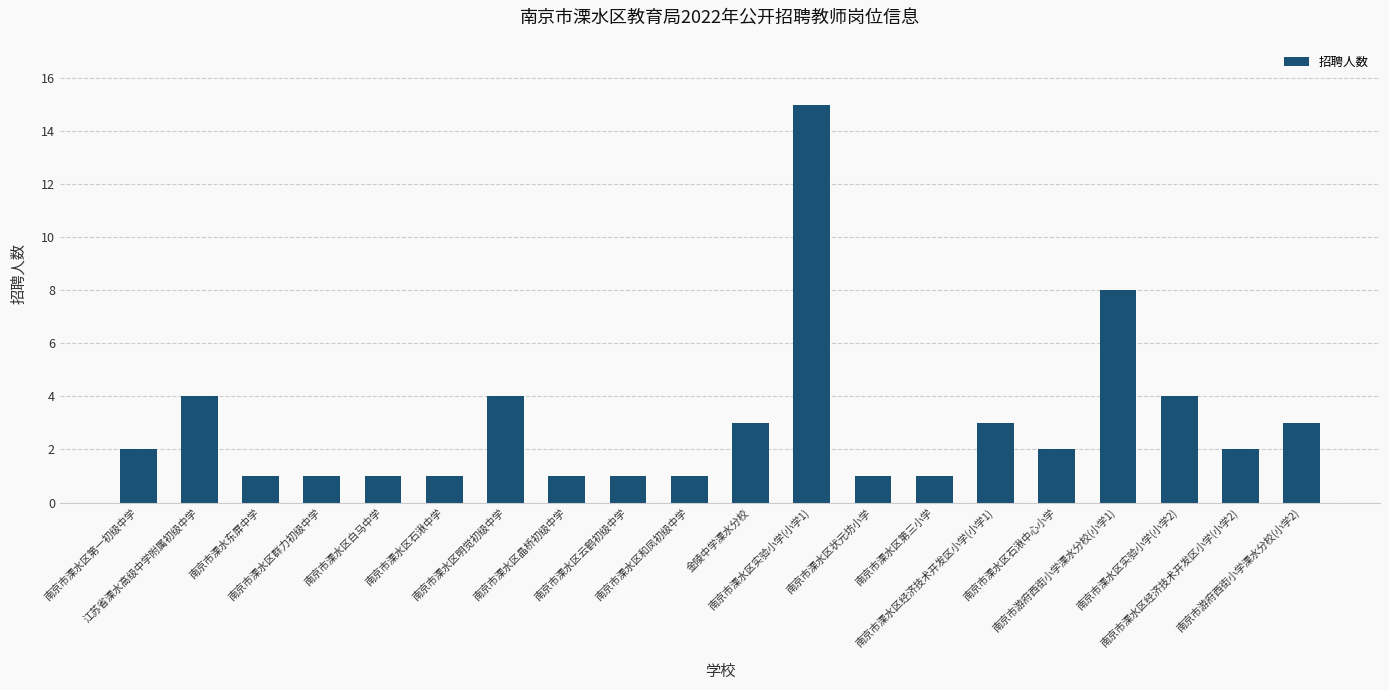

Reading right to left, extract all data points from this chart.

南京市游府西街小学溧水分校(小学2)=3	南京市溧水区经济技术开发区小学(小学2)=2	南京市溧水区实验小学(小学2)=4	南京市游府西街小学溧水分校(小学1)=8	南京市溧水区石湫中心小学=2	南京市溧水区经济技术开发区小学(小学1)=3	南京市溧水区第三小学=1	南京市溧水区状元坊小学=1	南京市溧水区实验小学(小学1)=15	金陵中学溧水分校=3	南京市溧水区和凤初级中学=1	南京市溧水区云鹤初级中学=1	南京市溧水区晶桥初级中学=1	南京市溧水区明觉初级中学=4	南京市溧水区石湫中学=1	南京市溧水区白马中学=1	南京市溧水区群力初级中学=1	南京市溧水东屏中学=1	江苏省溧水高级中学附属初级中学=4	南京市溧水区第一初级中学=2